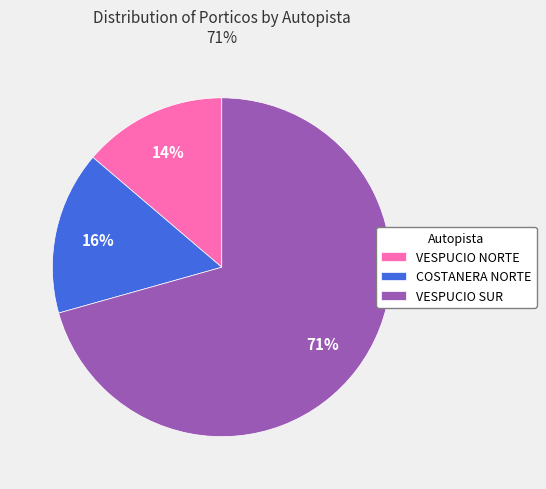

To the nearest percent, what is the combined percentage of VESPUCIO SUR and VESPUCIO NORTE?

84%